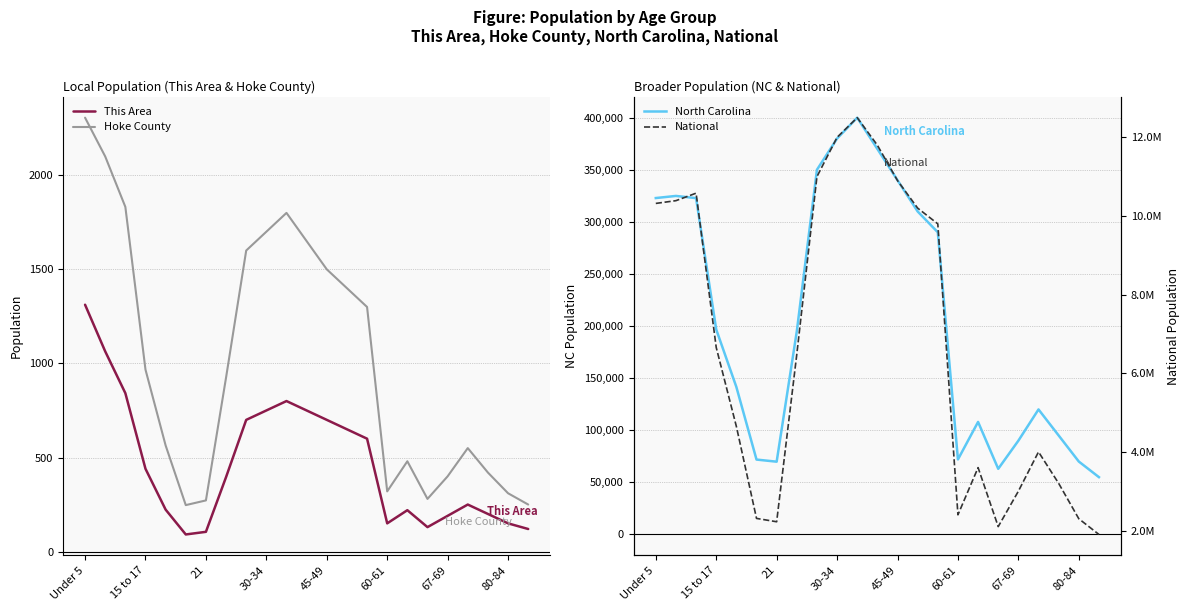

True or false: This Area and Hoke County cross at least once.

False